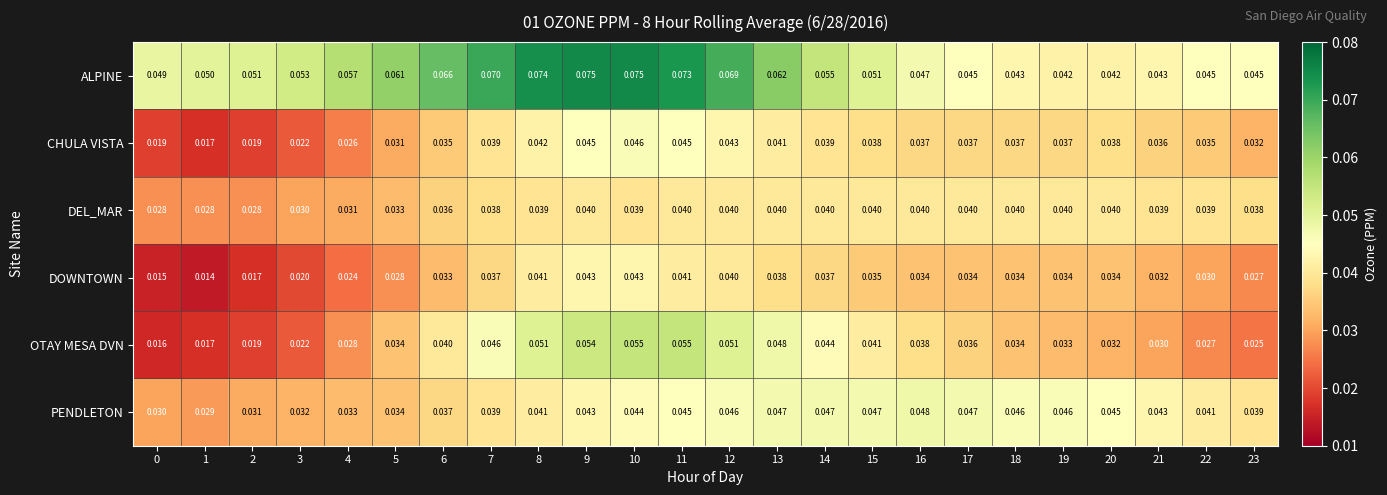

Between 3 and 13, which series saw the biggest shift?

OTAY MESA DVN